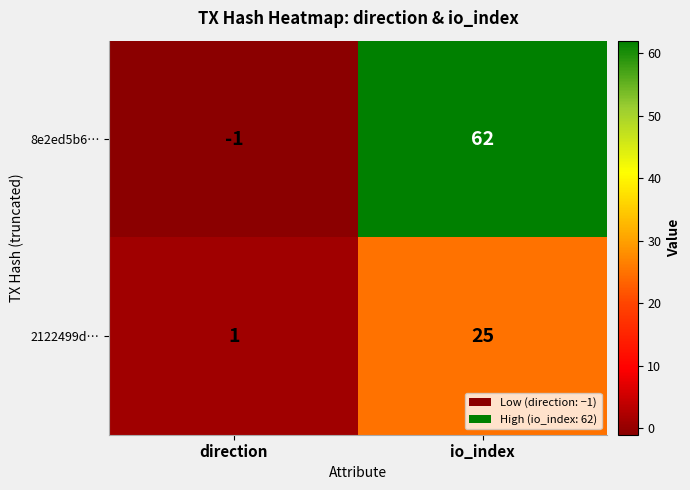

Reading left to right, transcribe all the data shown in this chart.

8e2ed5b6…: direction=-1	io_index=62
2122499d…: direction=1	io_index=25